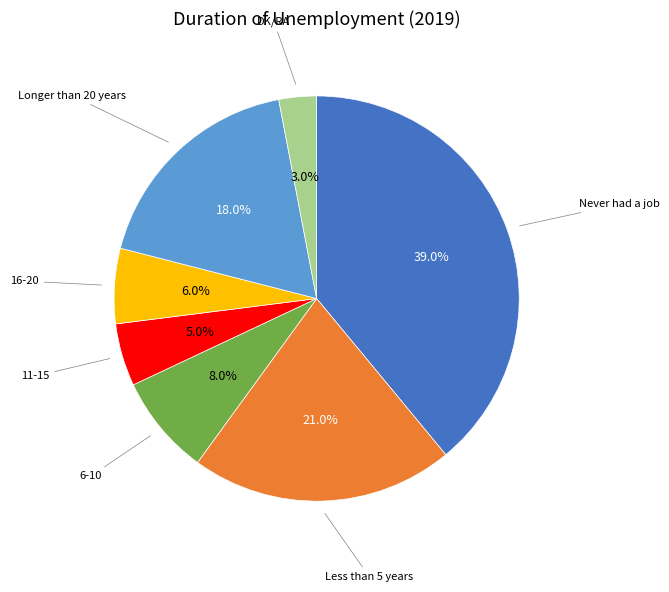

Does any single category account for the majority?

No